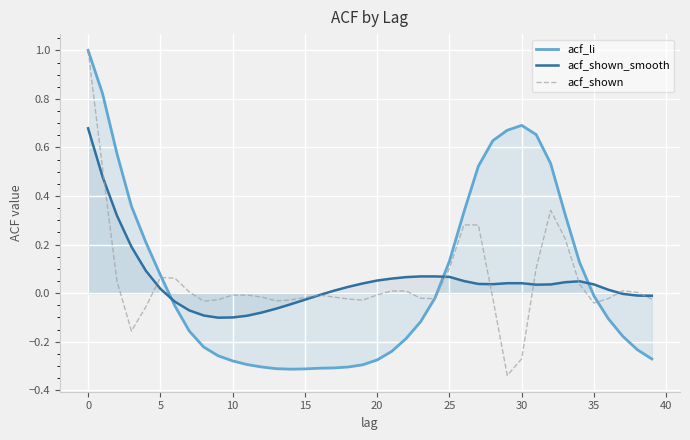

What is the difference between the acf_li values at 13 and 34?

0.4